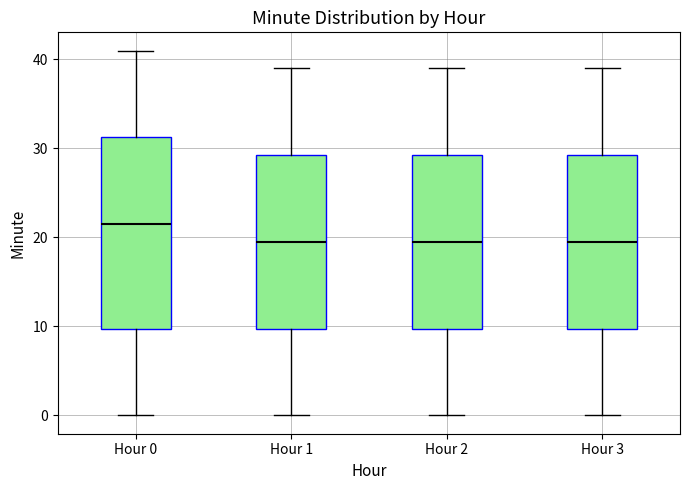

Reading left to right, transcribe this box plot: for each box, give where its median line is, the range the box spans, and where its two whiskers end, as read against the y-axis. The values are not printed on the chart, so give them approximately, as read against the axis.

Hour 0: median 22, box 10 to 31, whiskers 0 to 41
Hour 1: median 20, box 10 to 29, whiskers 0 to 39
Hour 2: median 20, box 10 to 29, whiskers 0 to 39
Hour 3: median 20, box 10 to 29, whiskers 0 to 39